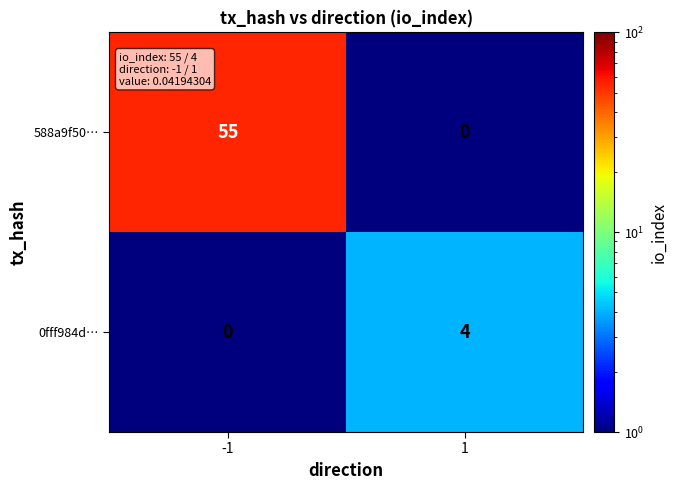

The 0fff984d… series shows 6 at 1. True or false?

False